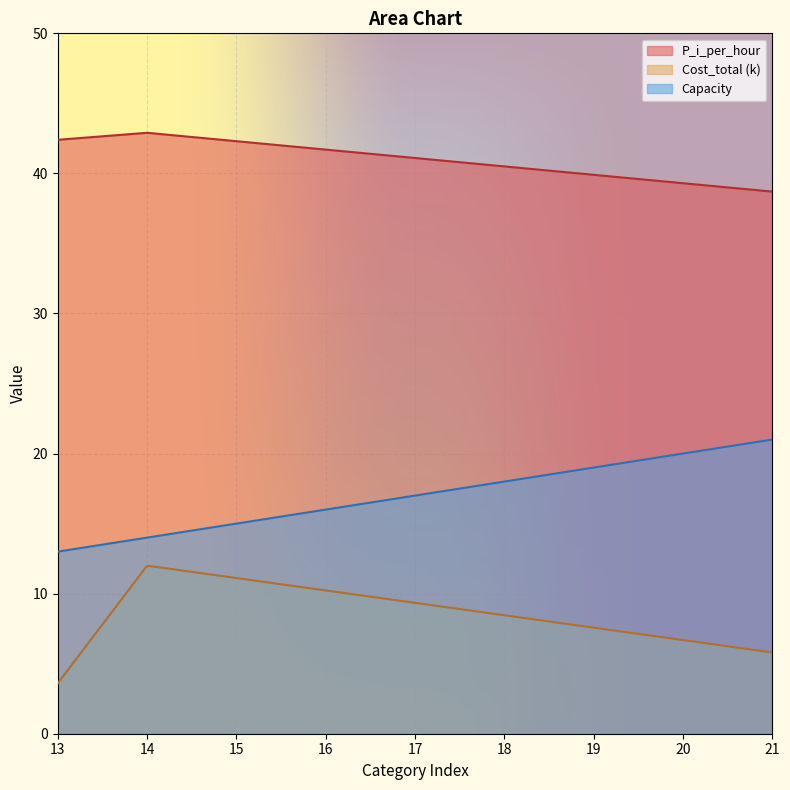

Which series has the largest total across all categories?

P_i_per_hour